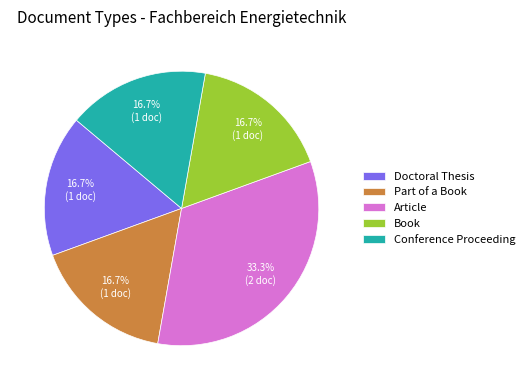

To the nearest percent, what portion does Part of a Book represent?

17%